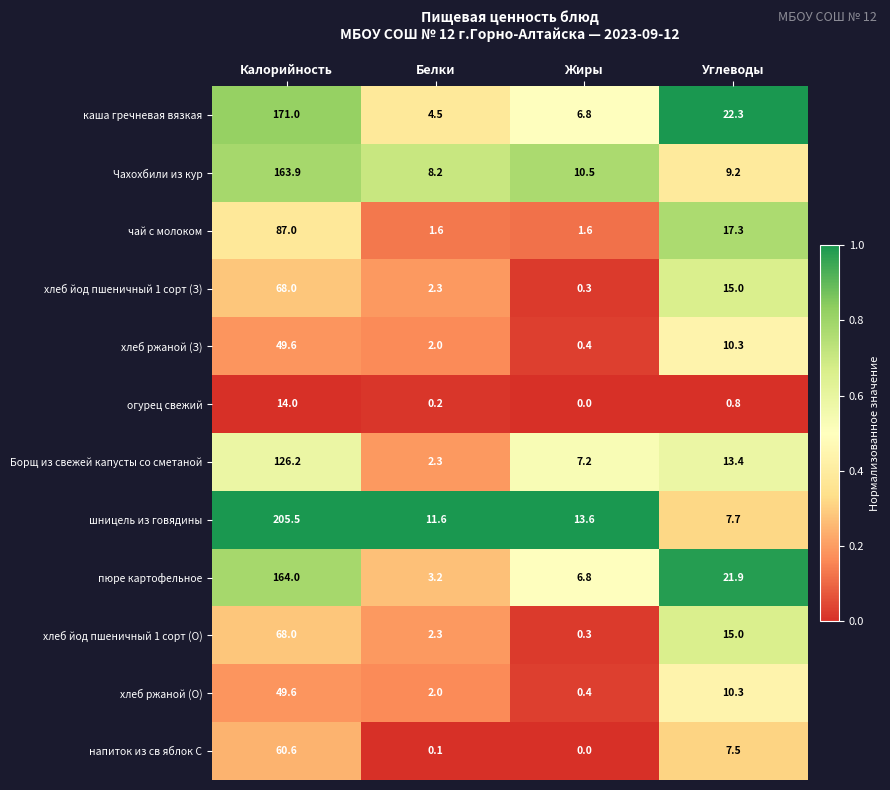

What is the total value across all series at Жиры?

47.9